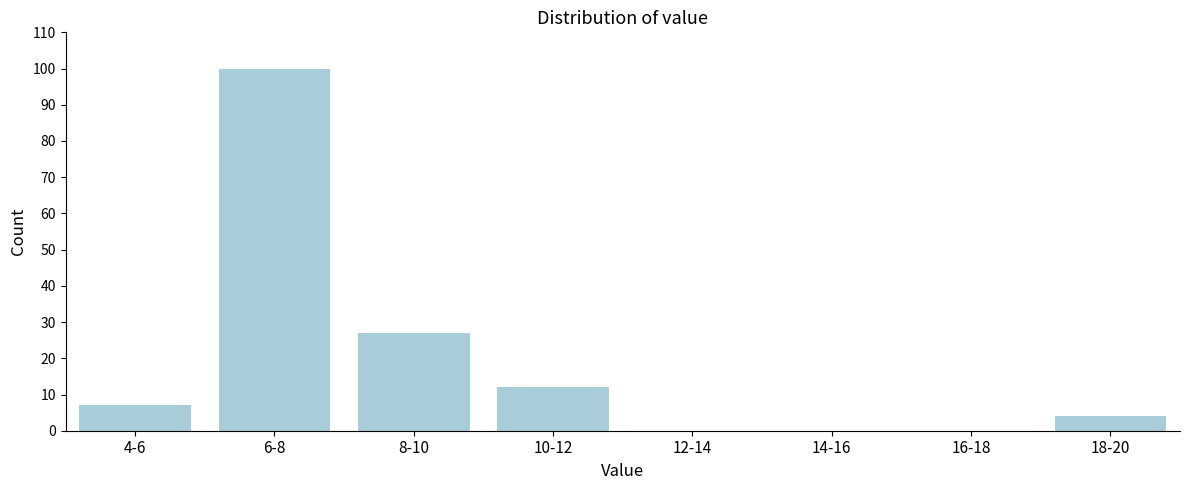

Reading right to left, transcribe all the data shown in this chart.

18-20=4	16-18=0	14-16=0	12-14=0	10-12=12	8-10=27	6-8=100	4-6=7